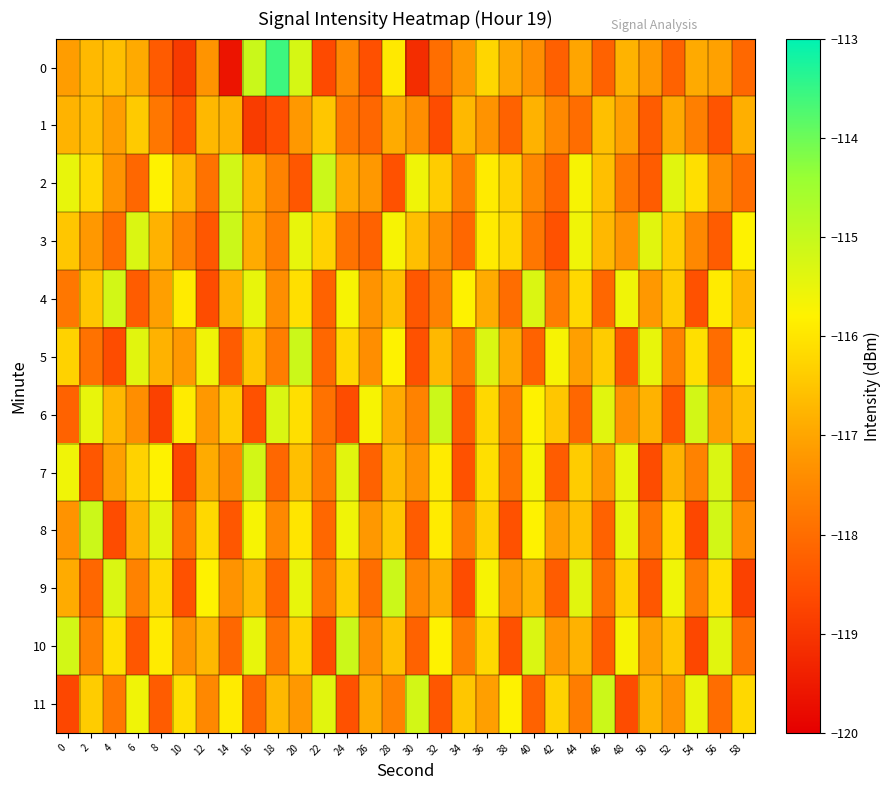

Reading left to right, transcribe all the data shown in this chart.

0: 0=-117.1	2=-116.7	4=-116.6	6=-116.9	8=-118.3	10=-118.9	12=-117.3	14=-119.6	16=-115.1	18=-113.6	20=-115.2	22=-118.6	24=-117.5	26=-118.5	28=-115.9	30=-119.2	32=-118.0	34=-117.2	36=-116.2	38=-117.0	40=-117.4	42=-118.2	44=-117.0	46=-118.2	48=-116.8	50=-117.2	52=-118.2	54=-116.9	56=-117.1	58=-118.1
1: 0=-116.8	2=-116.6	4=-117.1	6=-116.4	8=-117.8	10=-118.5	12=-116.7	14=-116.8	16=-118.9	18=-118.6	20=-117.2	22=-116.5	24=-117.8	26=-118.1	28=-116.9	30=-117.4	32=-118.6	34=-116.7	36=-117.3	38=-118.2	40=-116.8	42=-117.5	44=-118.0	46=-116.6	48=-117.1	50=-118.3	52=-117.0	54=-117.7	56=-118.5	58=-116.8
2: 0=-115.5	2=-116.2	4=-117.3	6=-118.1	8=-115.8	10=-116.7	12=-117.9	14=-115.2	16=-116.8	18=-117.6	20=-118.4	22=-115.1	24=-116.9	26=-117.2	28=-118.5	30=-115.6	32=-116.4	34=-117.7	36=-115.9	38=-116.3	40=-117.5	42=-118.2	44=-115.7	46=-116.6	48=-117.8	50=-118.3	52=-115.4	54=-116.1	56=-117.4	58=-118.0
3: 0=-116.5	2=-117.2	4=-118.0	6=-115.3	8=-116.8	10=-117.6	12=-118.4	14=-115.1	16=-116.9	18=-117.7	20=-115.5	22=-116.3	24=-117.9	26=-118.2	28=-115.7	30=-116.6	32=-117.4	34=-118.1	36=-115.9	38=-116.2	40=-117.8	42=-118.5	44=-115.6	46=-116.7	48=-117.3	50=-115.4	52=-116.4	54=-117.5	56=-118.3	58=-115.8
4: 0=-117.8	2=-116.5	4=-115.2	6=-118.3	8=-117.1	10=-115.9	12=-118.6	14=-116.8	16=-115.5	18=-117.4	20=-116.1	22=-118.2	24=-115.7	26=-117.3	28=-116.6	30=-118.4	32=-117.6	34=-115.8	36=-116.9	38=-118.0	40=-115.3	42=-117.7	44=-116.2	46=-118.1	48=-115.6	50=-117.2	52=-116.4	54=-118.5	56=-115.9	58=-116.7
5: 0=-116.3	2=-117.9	4=-118.6	6=-115.4	8=-116.8	10=-117.2	12=-115.6	14=-118.3	16=-116.5	18=-117.7	20=-115.1	22=-118.1	24=-116.2	26=-117.4	28=-115.8	30=-118.5	32=-116.7	34=-117.8	36=-115.3	38=-116.9	40=-118.2	42=-115.7	44=-117.1	46=-116.4	48=-118.4	50=-115.5	52=-117.6	54=-116.1	56=-118.0	58=-115.9
6: 0=-118.2	2=-115.5	4=-116.7	6=-117.4	8=-118.8	10=-115.9	12=-117.2	14=-116.4	16=-118.5	18=-115.3	20=-116.1	22=-117.9	24=-118.6	26=-115.7	28=-116.9	30=-117.6	32=-115.1	34=-118.3	36=-116.2	38=-117.7	40=-115.8	42=-116.5	44=-118.1	46=-115.4	48=-117.3	50=-116.8	52=-118.4	54=-115.2	56=-117.1	58=-116.6
7: 0=-115.6	2=-118.4	4=-117.1	6=-116.3	8=-115.8	10=-118.7	12=-116.9	14=-117.5	16=-115.2	18=-118.1	20=-116.6	22=-117.8	24=-115.4	26=-118.2	28=-116.7	30=-117.3	32=-115.9	34=-118.5	36=-116.1	38=-117.9	40=-115.7	42=-118.3	44=-116.4	46=-117.2	48=-115.5	50=-118.6	52=-116.8	54=-117.6	56=-115.3	58=-118.0
8: 0=-117.3	2=-115.1	4=-118.6	6=-116.8	8=-115.4	10=-117.9	12=-116.2	14=-118.4	16=-115.7	18=-117.5	20=-116.0	22=-118.1	24=-115.6	26=-117.2	28=-116.5	30=-118.3	32=-115.9	34=-117.7	36=-116.3	38=-118.5	40=-115.8	42=-117.1	44=-116.6	46=-118.2	48=-115.5	50=-117.8	52=-116.1	54=-118.7	56=-115.2	58=-117.4
9: 0=-116.9	2=-118.1	4=-115.3	6=-117.6	8=-116.2	10=-118.5	12=-115.8	14=-117.3	16=-116.7	18=-118.2	20=-115.5	22=-117.8	24=-116.4	26=-118.0	28=-115.1	30=-117.5	32=-116.9	34=-118.6	36=-115.7	38=-117.2	40=-116.8	42=-118.3	44=-115.4	46=-117.9	48=-116.3	50=-118.4	52=-115.6	54=-117.7	56=-116.1	58=-118.8
10: 0=-115.2	2=-117.6	4=-116.1	6=-118.4	8=-115.9	10=-117.3	12=-116.7	14=-118.1	16=-115.5	18=-117.8	20=-116.3	22=-118.6	24=-115.1	26=-117.4	28=-116.6	30=-118.2	32=-115.8	34=-117.7	36=-116.2	38=-118.5	40=-115.3	42=-117.2	44=-116.8	46=-118.3	48=-115.7	50=-117.1	52=-116.5	54=-118.7	56=-115.4	58=-117.9
11: 0=-118.7	2=-116.4	4=-117.8	6=-115.6	8=-118.3	10=-116.1	12=-117.5	14=-115.9	16=-118.1	18=-116.7	20=-117.2	22=-115.4	24=-118.5	26=-116.9	28=-117.6	30=-115.2	32=-118.4	34=-116.5	36=-117.1	38=-115.8	40=-118.2	42=-116.3	44=-117.7	46=-115.1	48=-118.6	50=-116.8	52=-117.3	54=-115.5	56=-118.0	58=-116.2